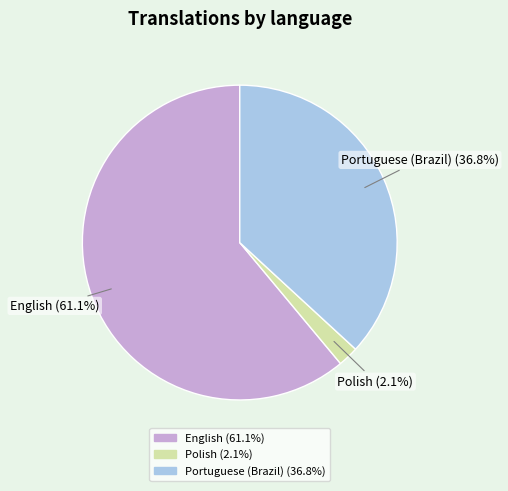

Count the number of slices in the pie.

3